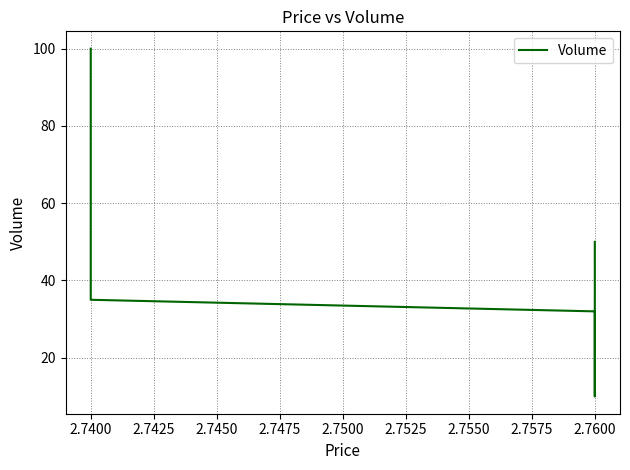

The value at 2.7400 is 23. True or false?

False